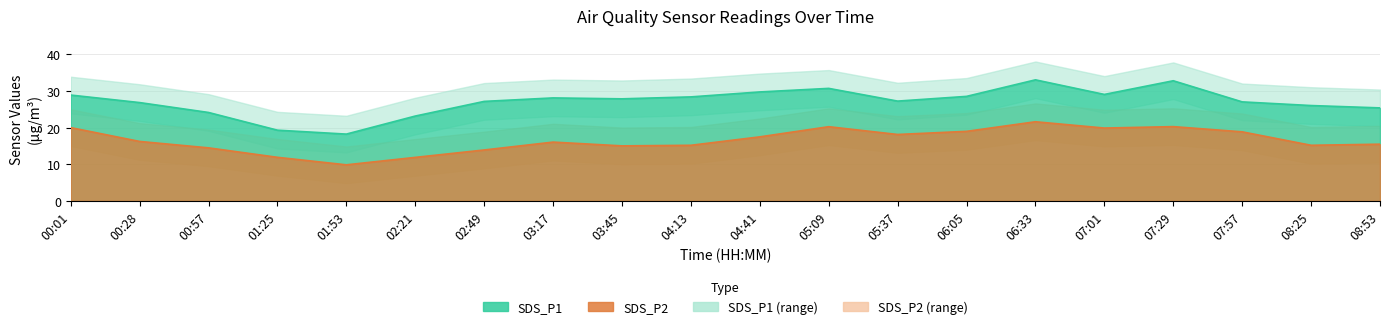

Where does the SDS_P2_upper series first go above 21?

00:01